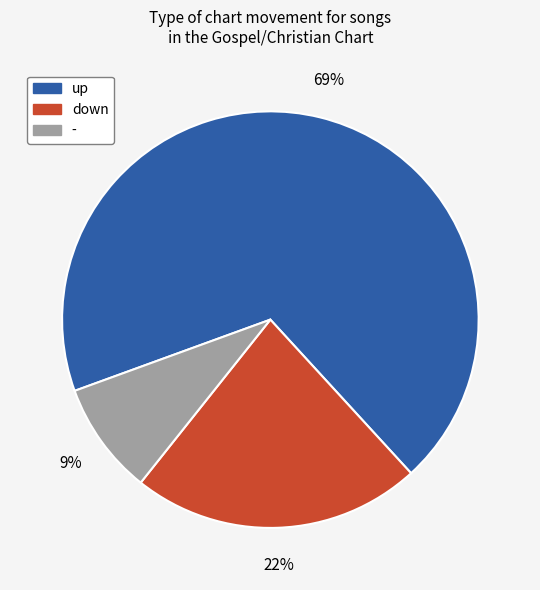

Combined, do - and up account for over 50%?

Yes